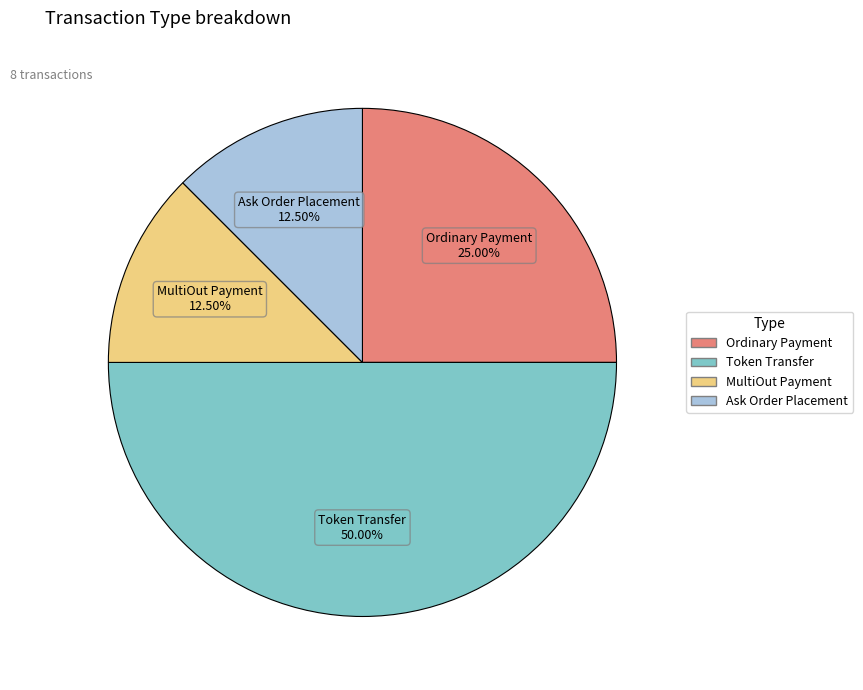

Count the number of slices in the pie.

4